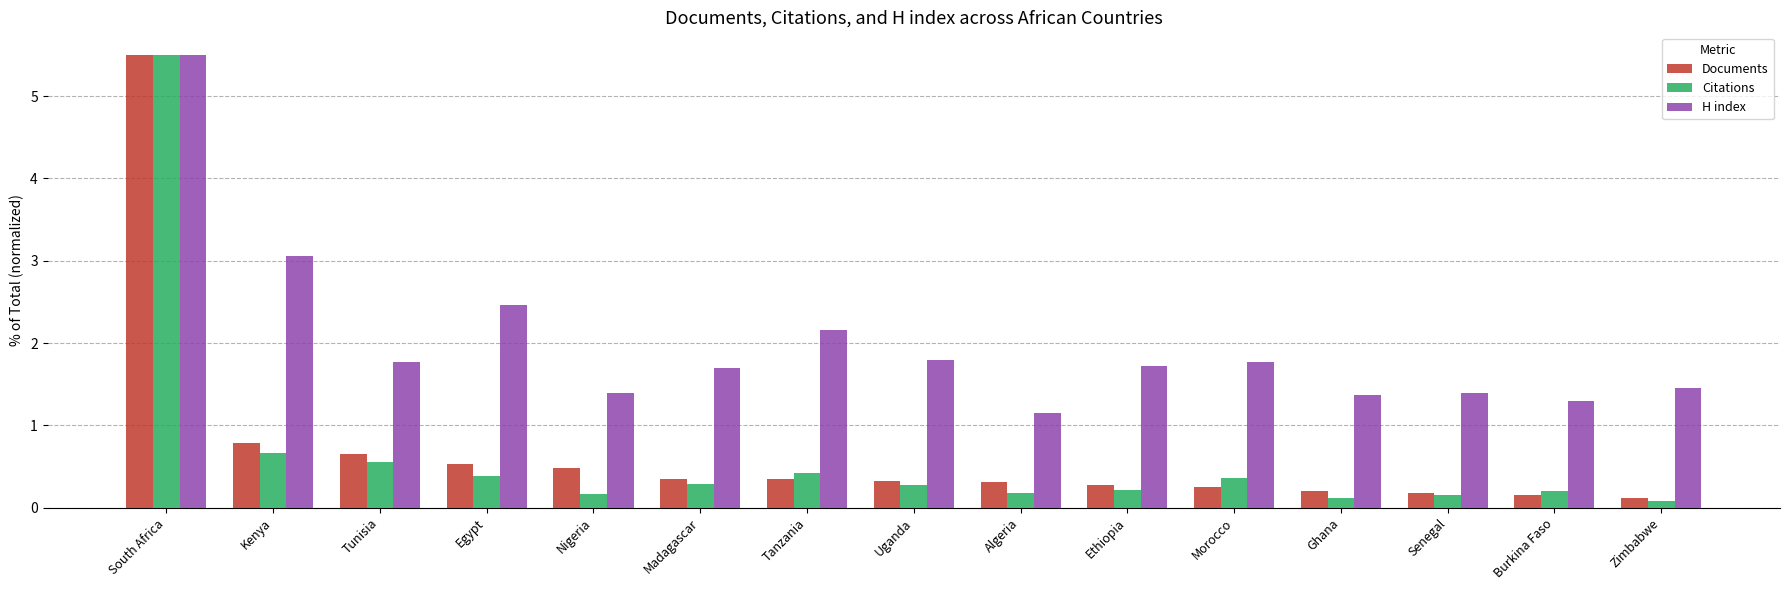

Does the chart contain stacked bars?

No